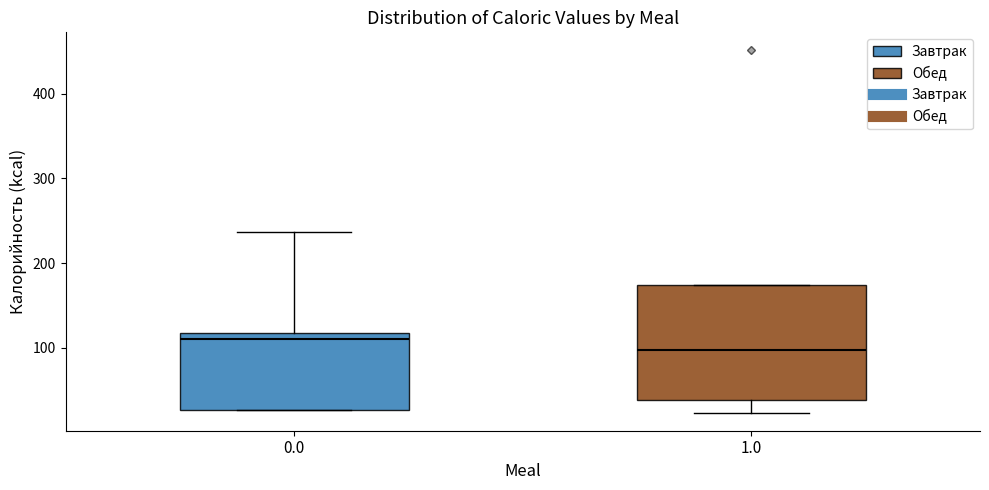

Which box's median line is the highest?

0.0